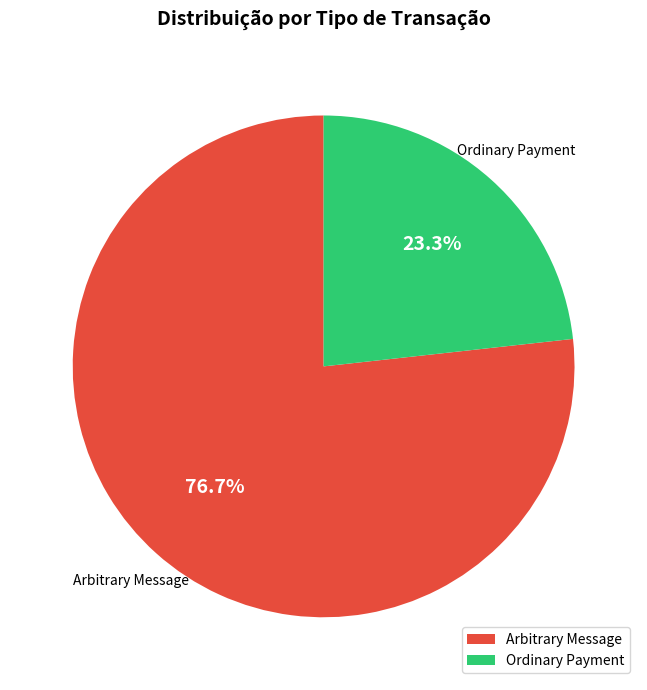

Is there a majority slice in this chart?

Yes